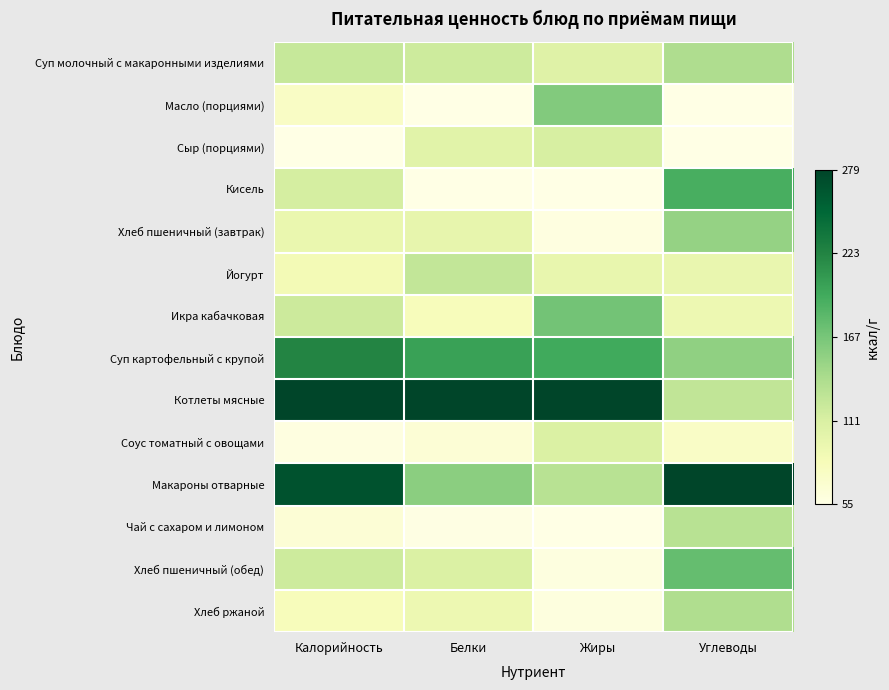

Count the number of data series in this chart.

14